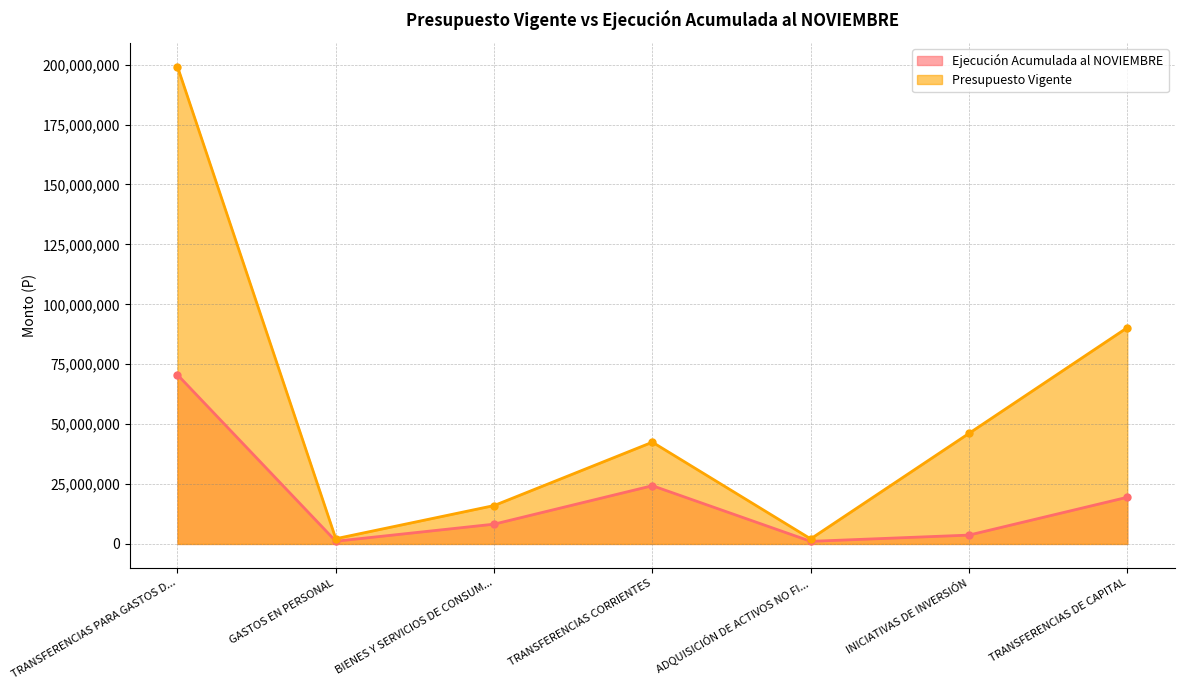

What is the sum of all Ejecución Acumulada al NOVIEMBRE values?

128540963